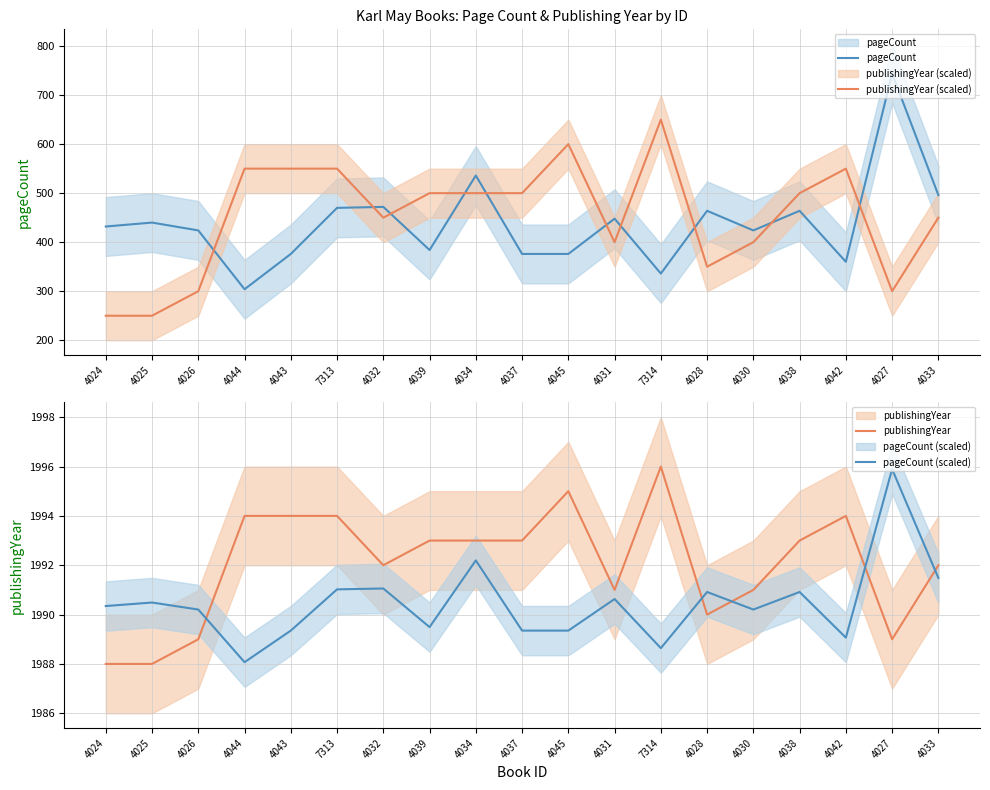

How many publishingYear values are between 1990 and 1994?

13